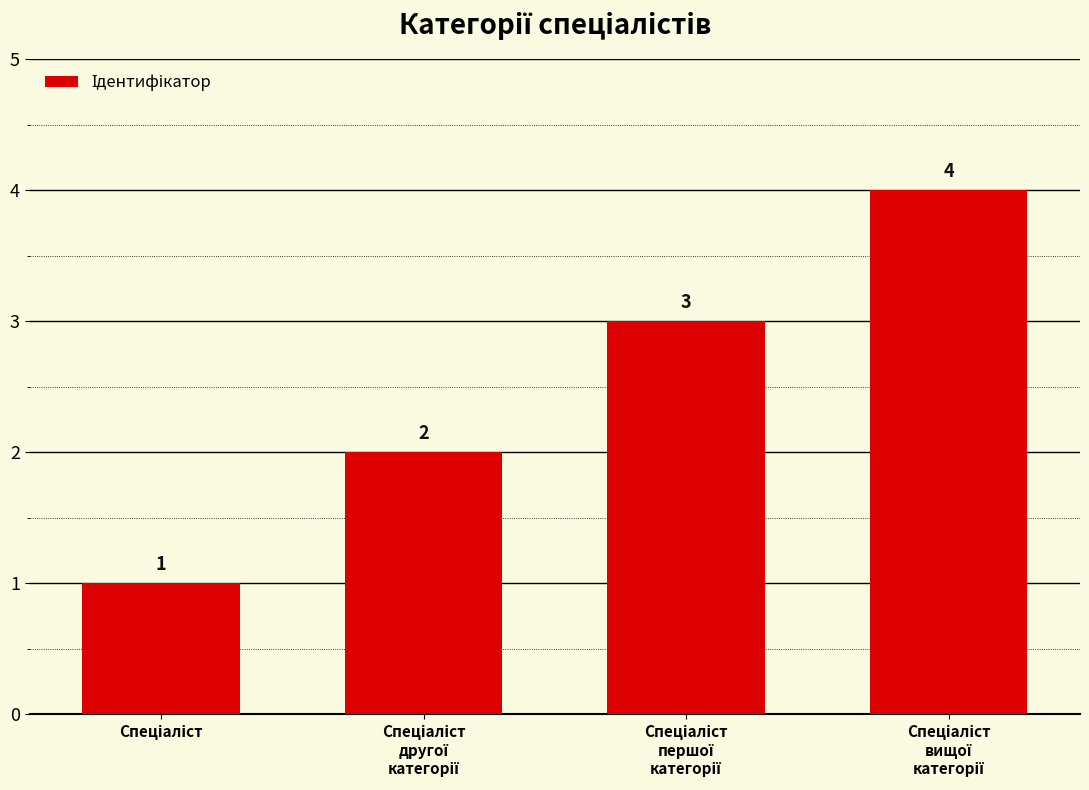

How many values are between 2 and 4?

3